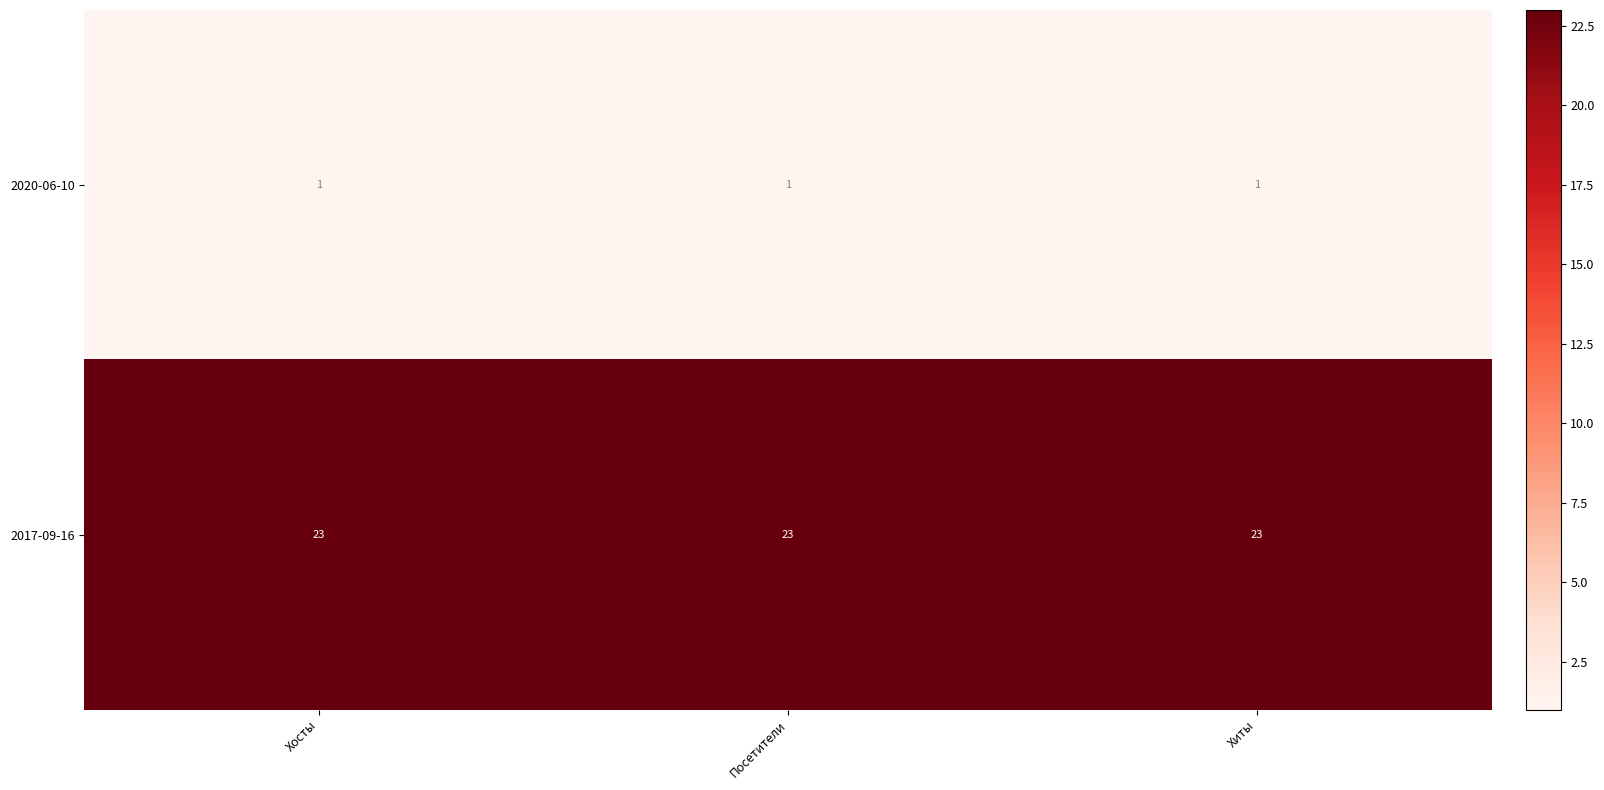

At how many categories does at least one series exceed 8?

3